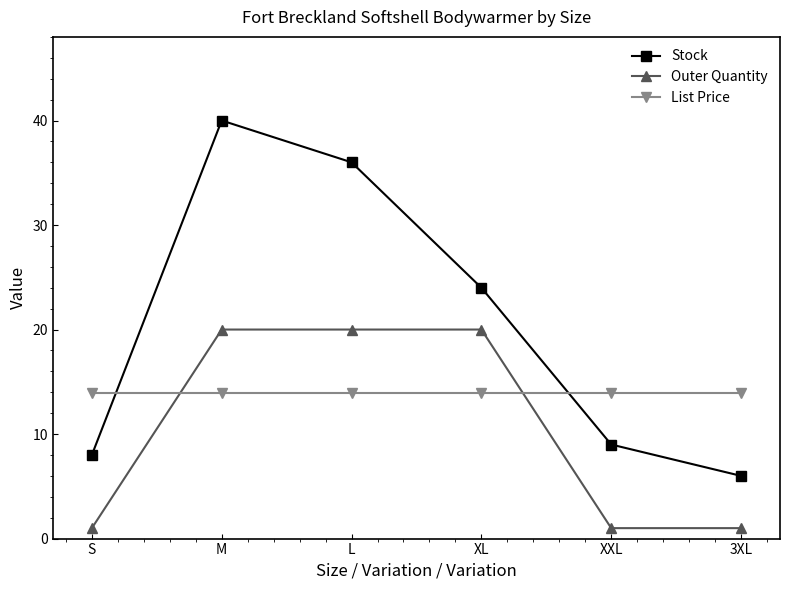

What is the minimum value for Outer Quantity?

1.0